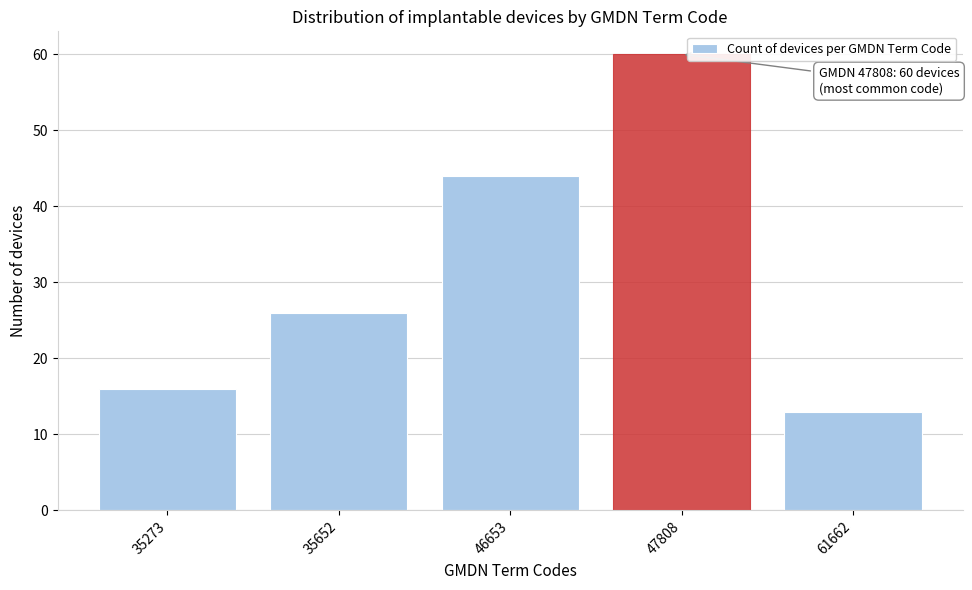

Reading right to left, what are all the values shown in this chart?

61662=13	47808=60	46653=44	35652=26	35273=16